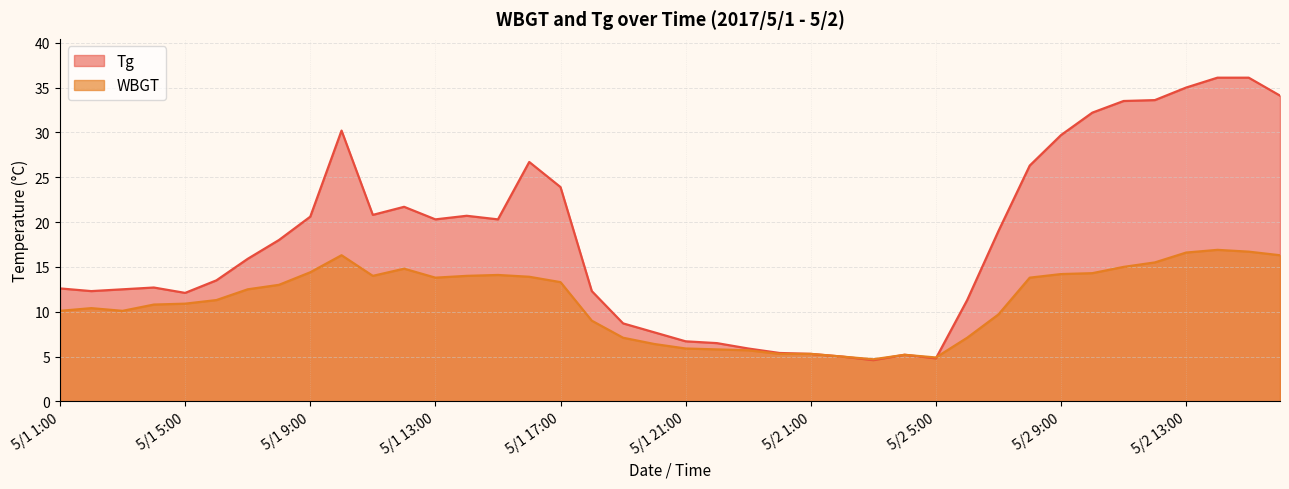

Which has a higher value, 5/2 2:00 or 5/1 7:00?

5/1 7:00